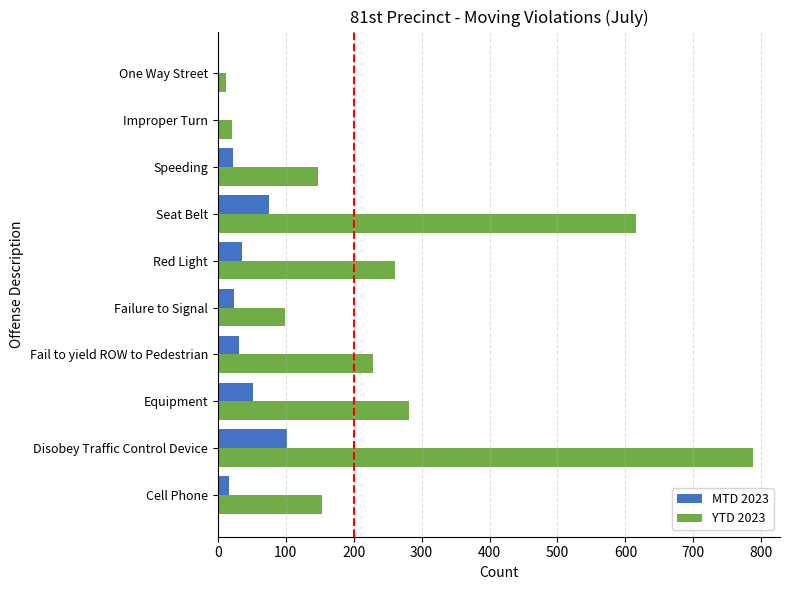

Which series has the largest total across all categories?

YTD 2023